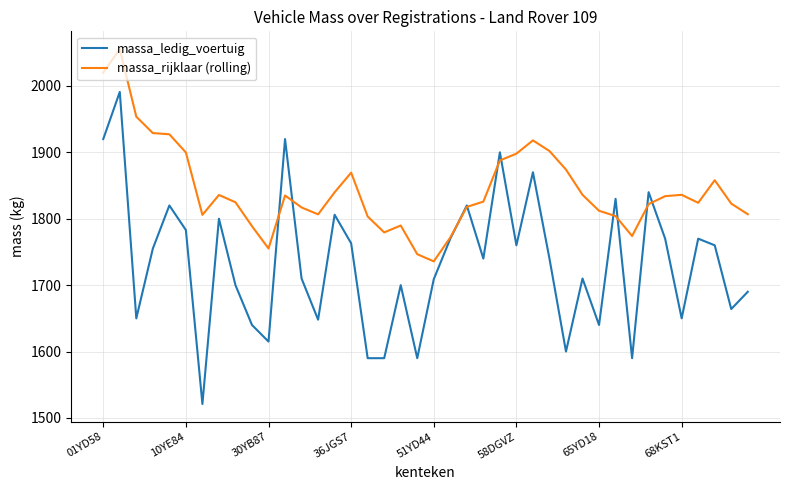

After their last crossing, which series has the higher values: massa_ledig_voertuig or massa_rijklaar (rolling)?

massa_rijklaar (rolling)